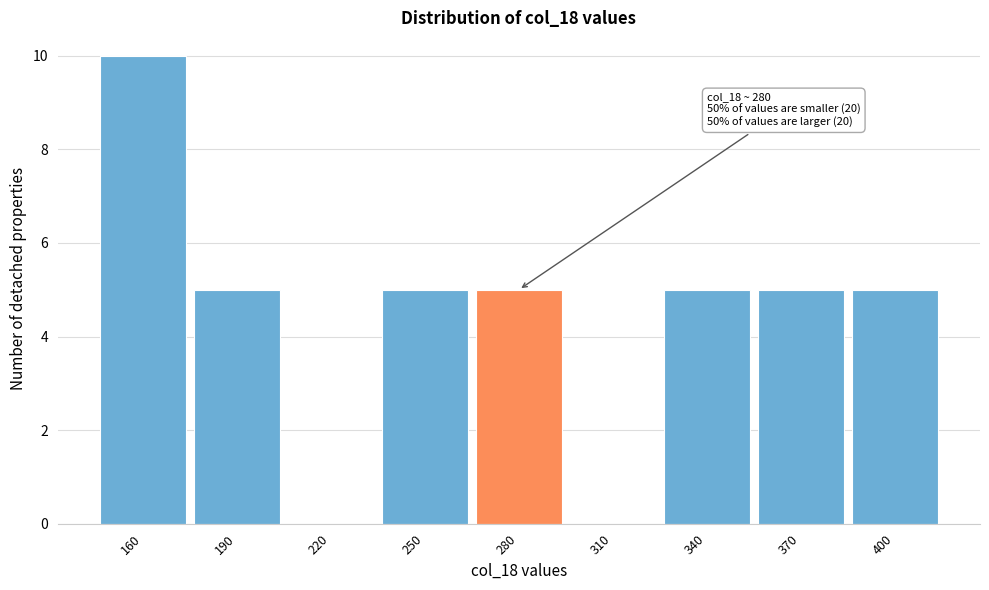

Reading right to left, transcribe all the data shown in this chart.

400=5	370=5	340=5	310=0	280=5	250=5	220=0	190=5	160=10